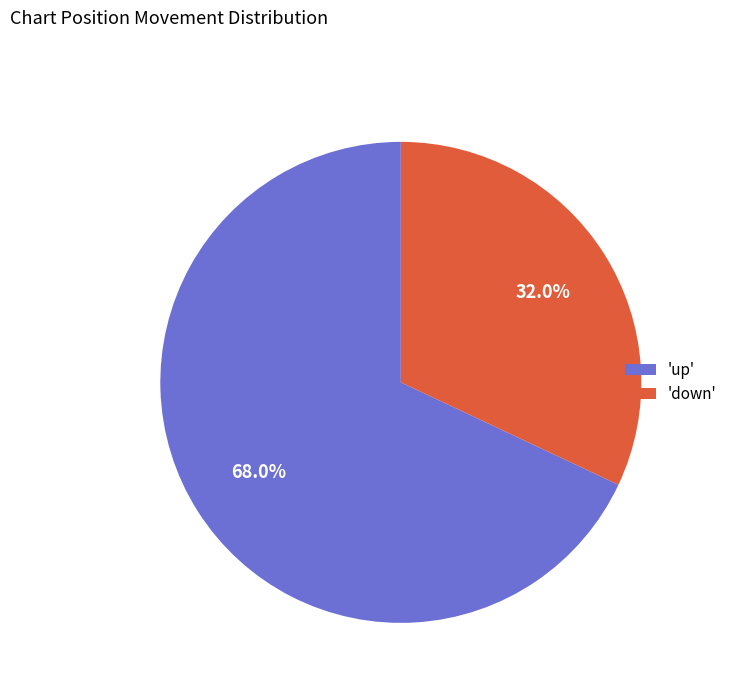

Combined, do 'up' and 'down' account for over 50%?

Yes